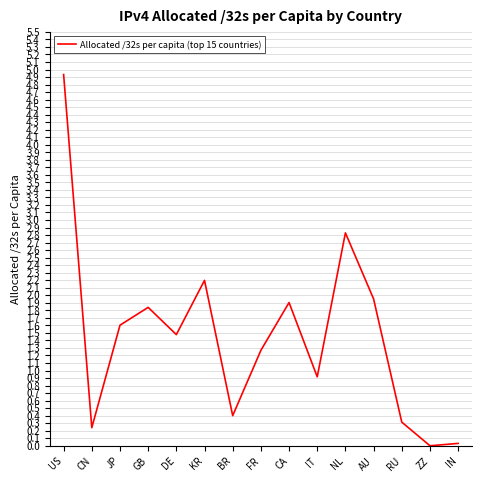

What position from the right is DE?

11